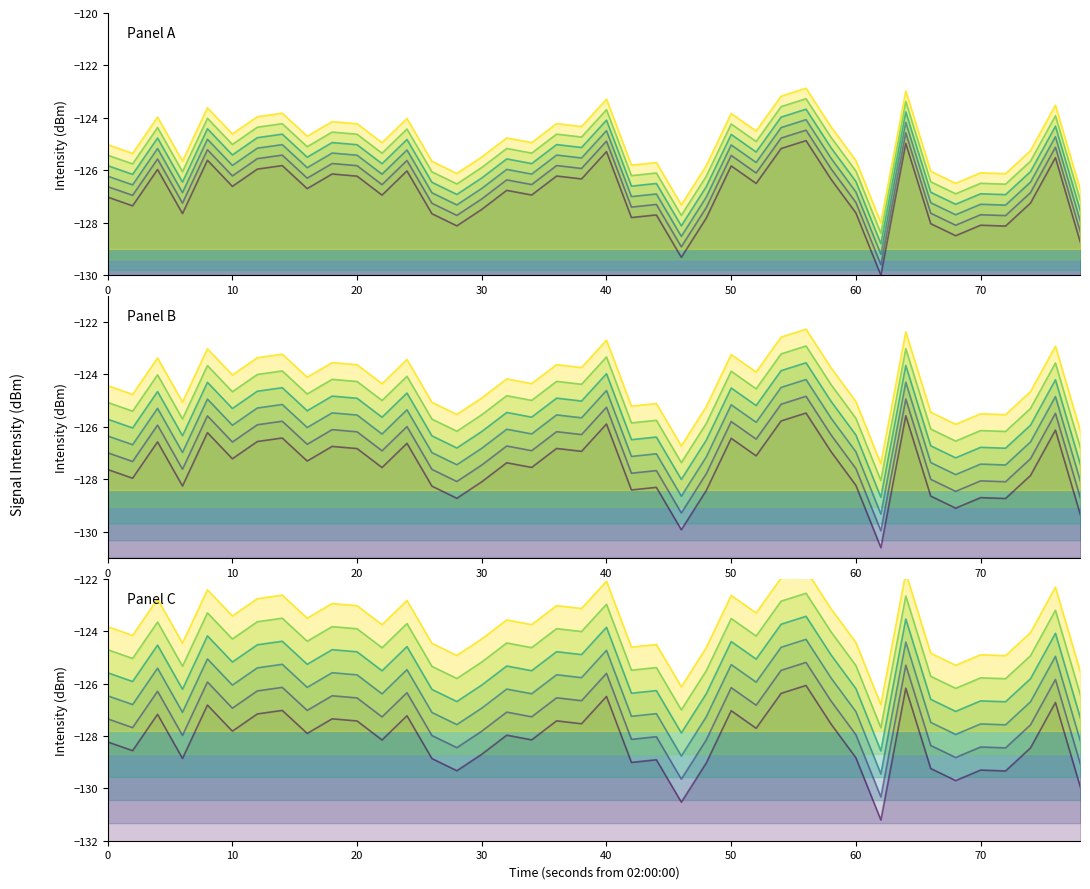

True or false: Offset +1.2 and Offset +2.0 cross at least once.

False